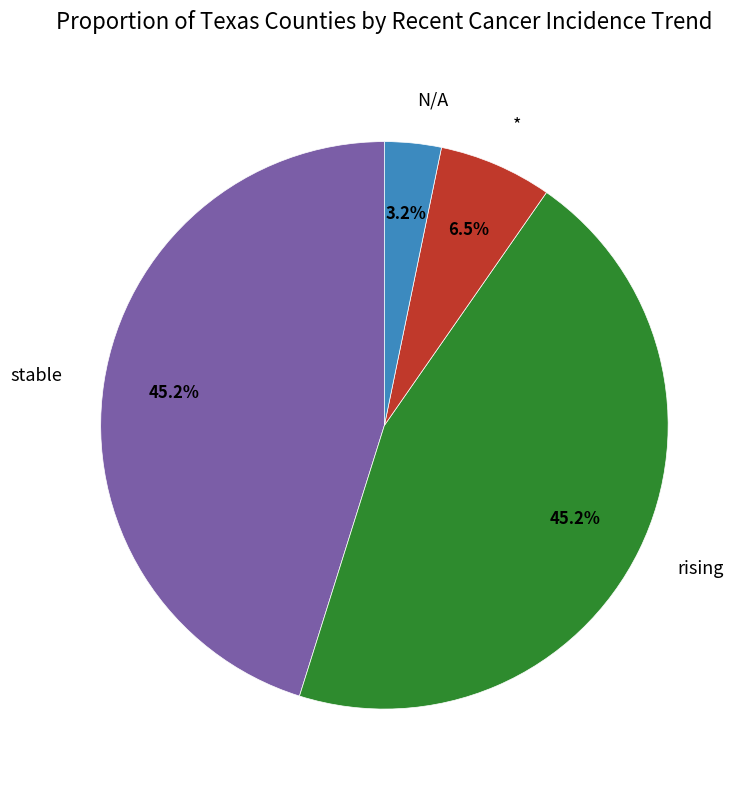

Which category has the smallest portion of the pie?

N/A